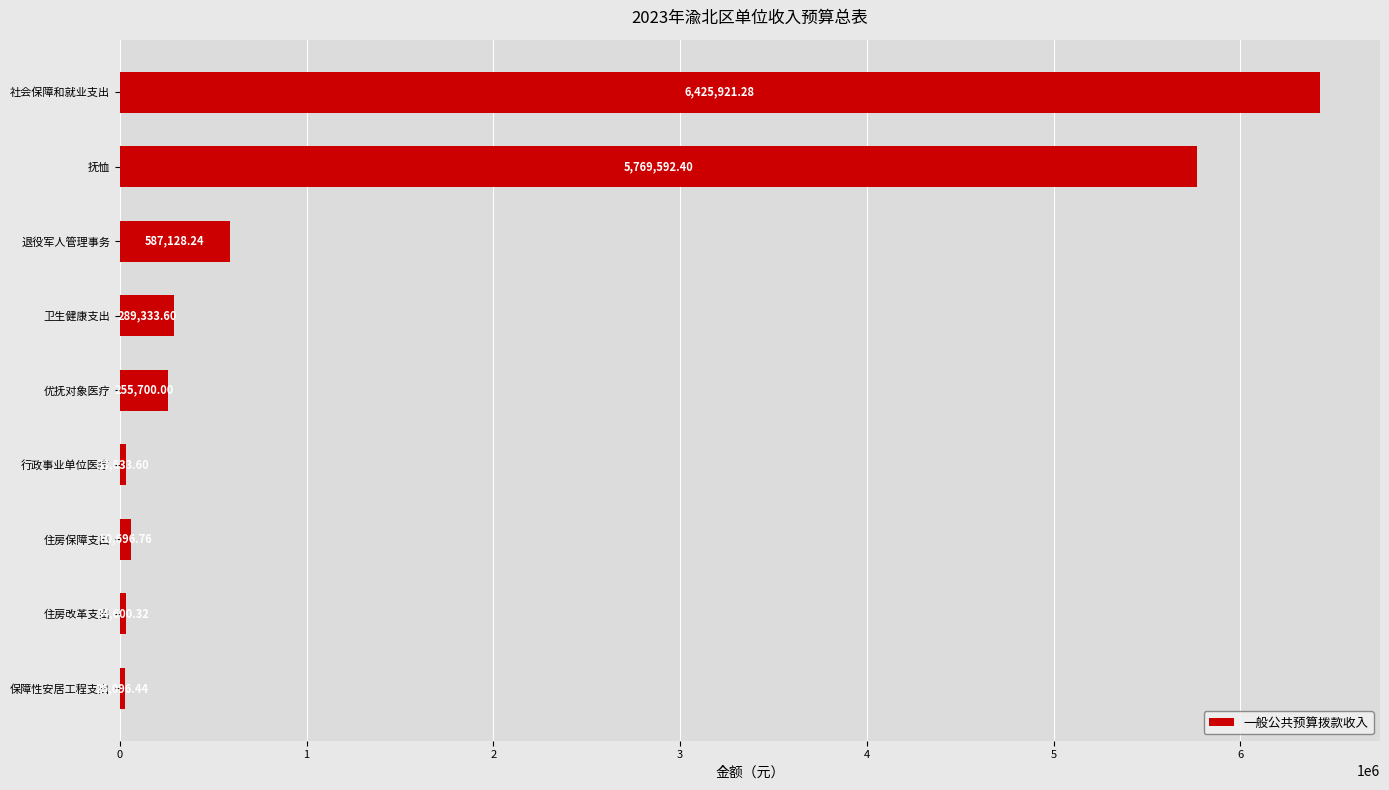

At which category does the chart reach its minimum across all series?

保障性安居工程支出